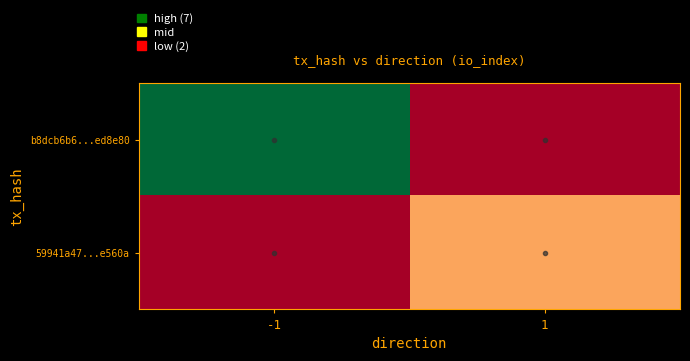

At which category is the sum across all series the highest?

-1